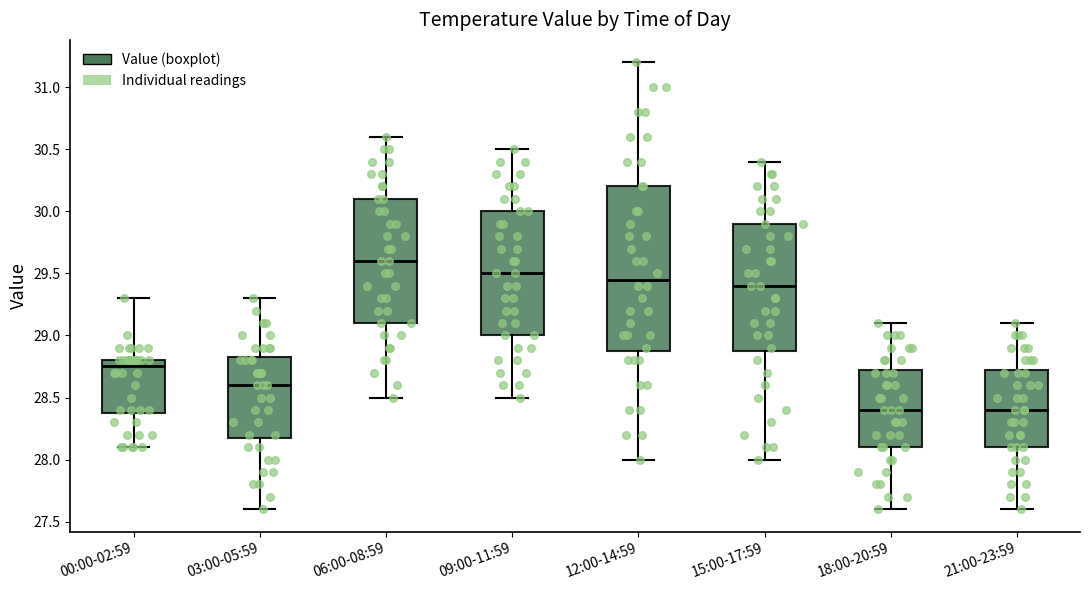

Reading left to right, transcribe this box plot: for each box, give where its median line is, the range the box spans, and where its two whiskers end, as read against the y-axis. The values are not printed on the chart, so give them approximately, as read against the axis.

00:00-02:59: median 28.75, box 28.40 to 28.80, whiskers 28.10 to 29.30
03:00-05:59: median 28.60, box 28.20 to 28.85, whiskers 27.60 to 29.30
06:00-08:59: median 29.60, box 29.10 to 30.10, whiskers 28.50 to 30.60
09:00-11:59: median 29.50, box 29.00 to 30.00, whiskers 28.50 to 30.50
12:00-14:59: median 29.45, box 28.90 to 30.20, whiskers 28.00 to 31.20
15:00-17:59: median 29.40, box 28.90 to 29.90, whiskers 28.00 to 30.40
18:00-20:59: median 28.40, box 28.10 to 28.75, whiskers 27.60 to 29.10
21:00-23:59: median 28.40, box 28.10 to 28.75, whiskers 27.60 to 29.10